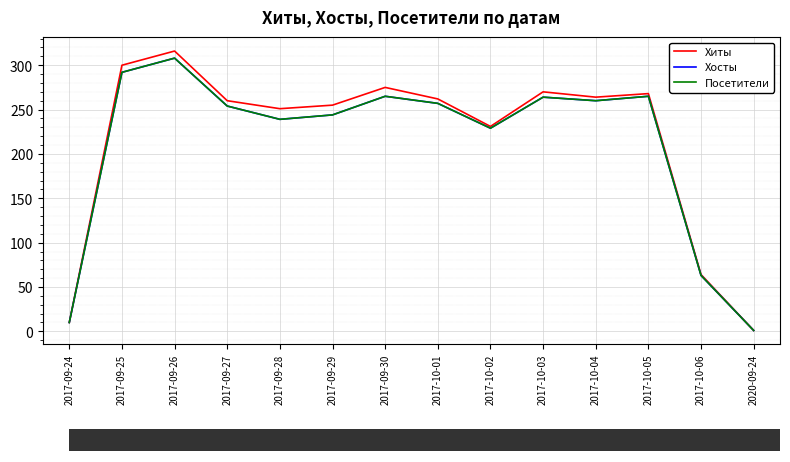

At 2017-09-24, list the series in order from largest to smallest.

Хиты, Хосты, Посетители